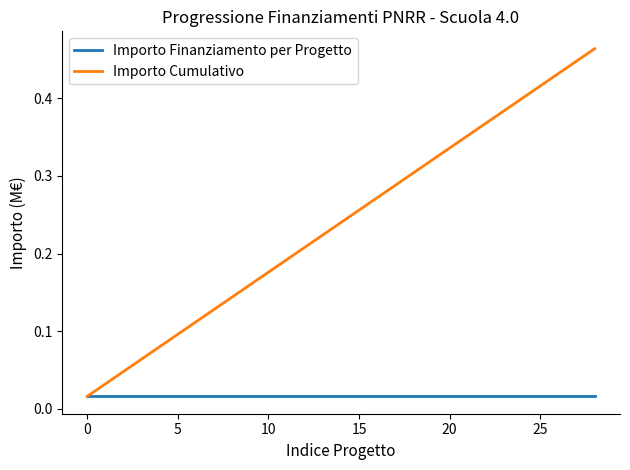

List the series in order of their overall mean, lowest first.

Importo Finanziamento per Progetto, Importo Cumulativo